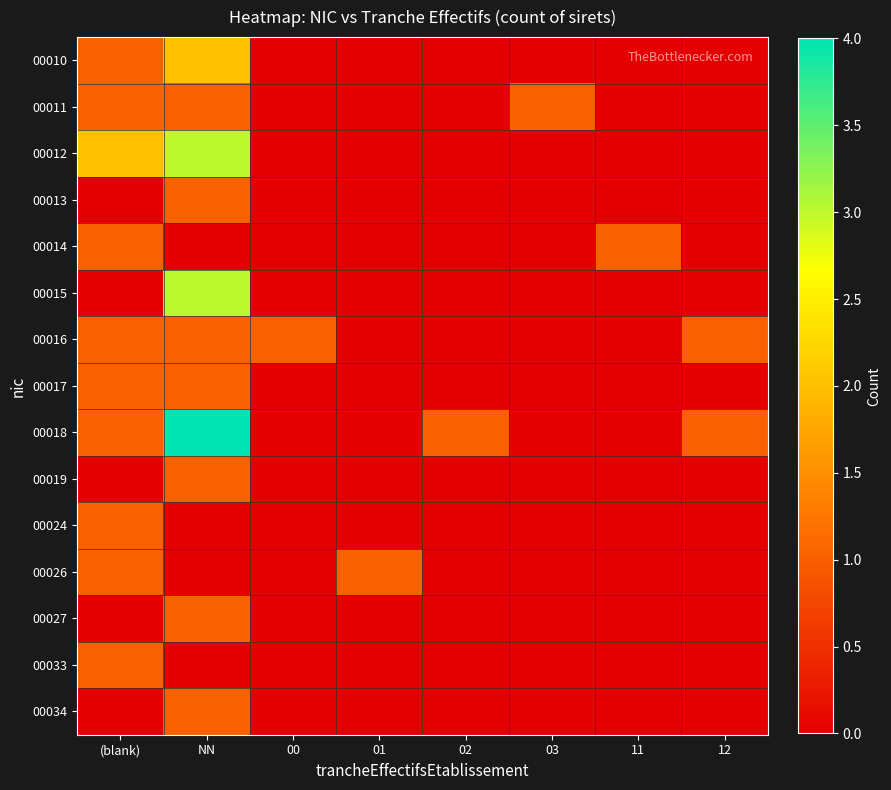

Reading right to left, extract all data points from this chart.

00010: 12=0	11=0	03=0	02=0	01=0	00=0	NN=2	(blank)=1
00011: 12=0	11=0	03=1	02=0	01=0	00=0	NN=1	(blank)=1
00012: 12=0	11=0	03=0	02=0	01=0	00=0	NN=3	(blank)=2
00013: 12=0	11=0	03=0	02=0	01=0	00=0	NN=1	(blank)=0
00014: 12=0	11=1	03=0	02=0	01=0	00=0	NN=0	(blank)=1
00015: 12=0	11=0	03=0	02=0	01=0	00=0	NN=3	(blank)=0
00016: 12=1	11=0	03=0	02=0	01=0	00=1	NN=1	(blank)=1
00017: 12=0	11=0	03=0	02=0	01=0	00=0	NN=1	(blank)=1
00018: 12=1	11=0	03=0	02=1	01=0	00=0	NN=4	(blank)=1
00019: 12=0	11=0	03=0	02=0	01=0	00=0	NN=1	(blank)=0
00024: 12=0	11=0	03=0	02=0	01=0	00=0	NN=0	(blank)=1
00026: 12=0	11=0	03=0	02=0	01=1	00=0	NN=0	(blank)=1
00027: 12=0	11=0	03=0	02=0	01=0	00=0	NN=1	(blank)=0
00033: 12=0	11=0	03=0	02=0	01=0	00=0	NN=0	(blank)=1
00034: 12=0	11=0	03=0	02=0	01=0	00=0	NN=1	(blank)=0